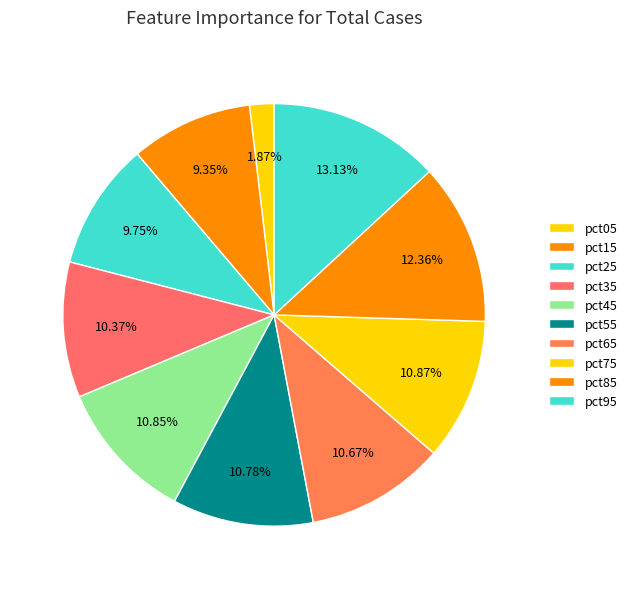

How many segments does this pie chart have?

10